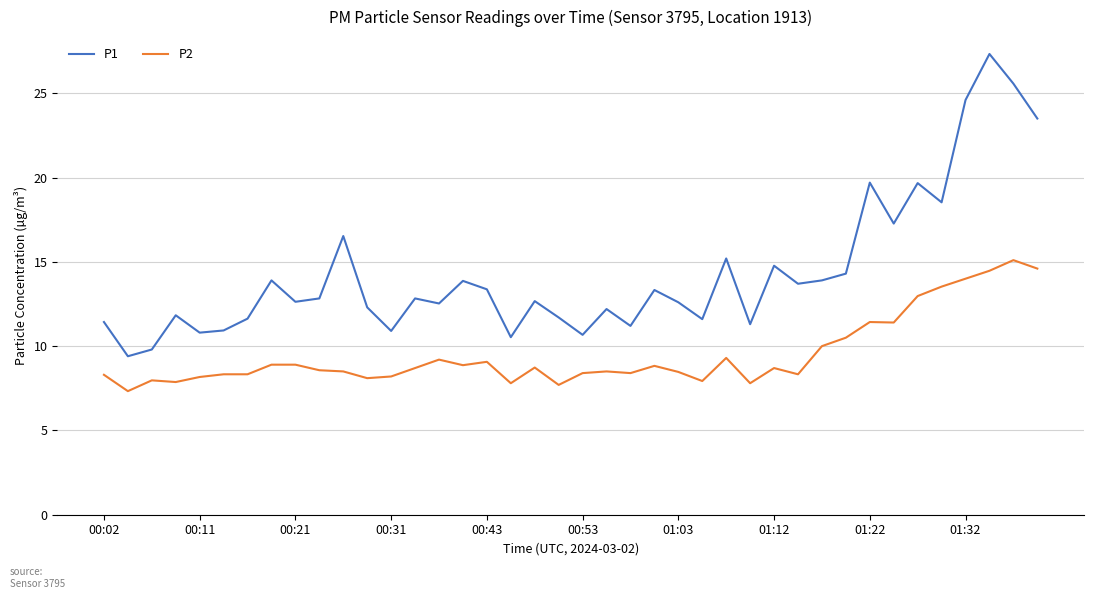

What is the difference between the maximum and minimum values in the P2 series?

7.8